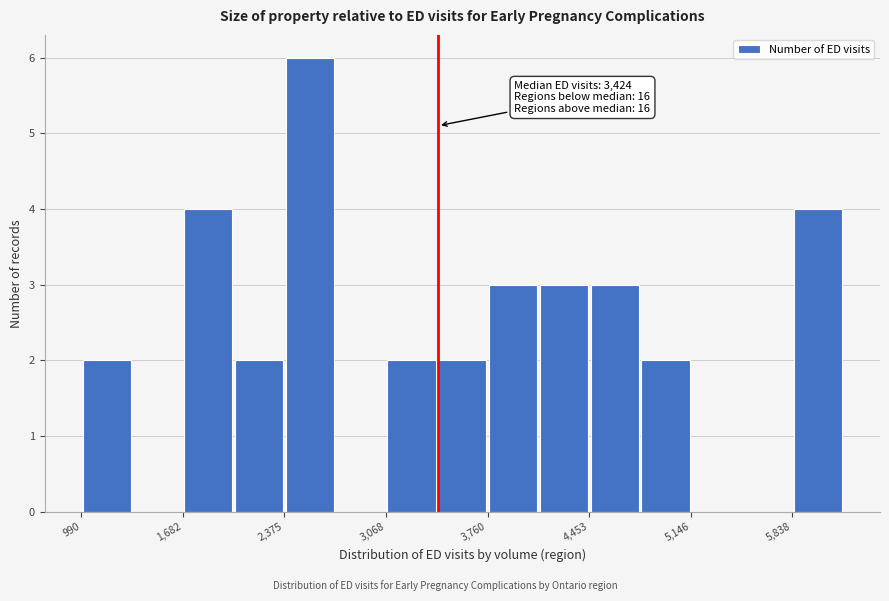

Read against the x-axis, roughly where is the centre of the tallest bar?

2500